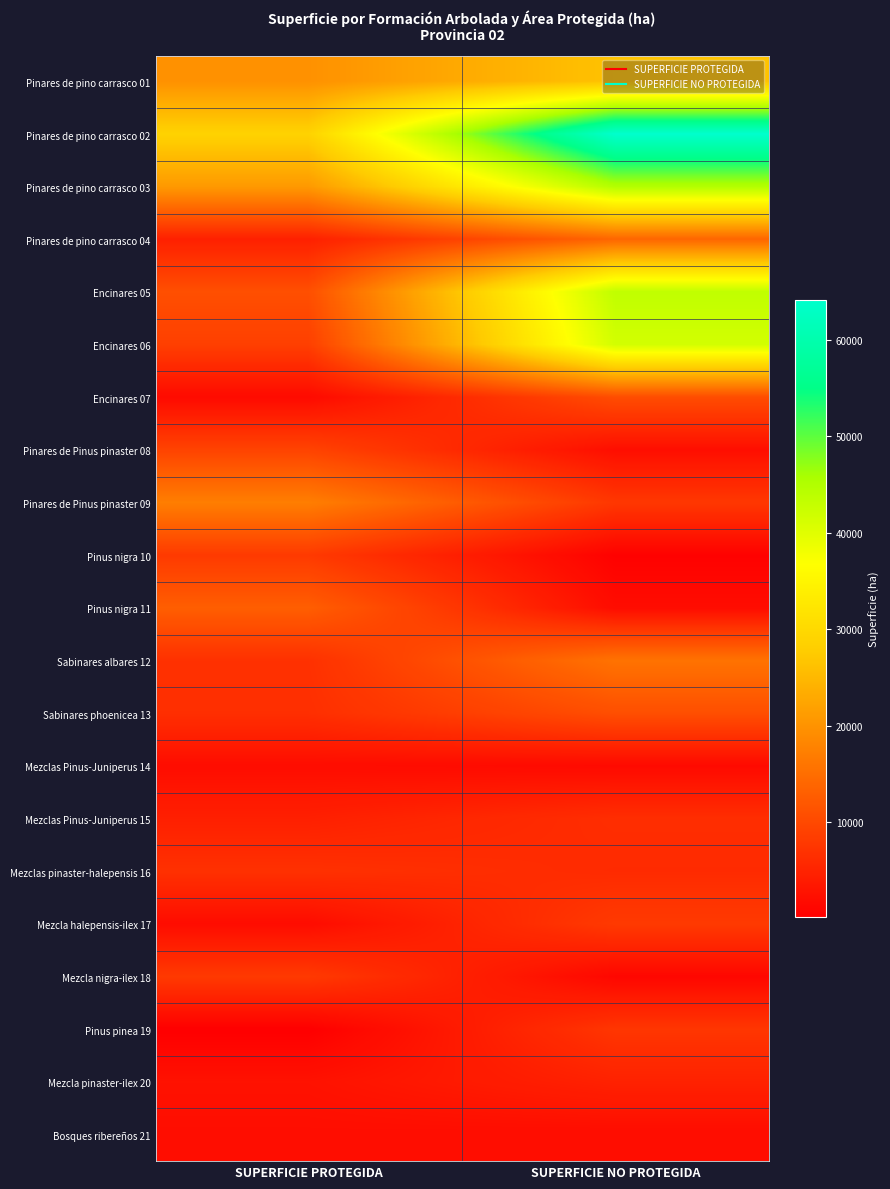

Reading left to right, transcribe all the data shown in this chart.

Pinares de pino carrasco 01: SUPERFICIE PROTEGIDA=19736.8	SUPERFICIE NO PROTEGIDA=26474.6
Pinares de pino carrasco 02: SUPERFICIE PROTEGIDA=28825.4	SUPERFICIE NO PROTEGIDA=64150.3
Pinares de pino carrasco 03: SUPERFICIE PROTEGIDA=20858.3	SUPERFICIE NO PROTEGIDA=44768.4
Pinares de pino carrasco 04: SUPERFICIE PROTEGIDA=4563.1	SUPERFICIE NO PROTEGIDA=13922.0
Encinares 05: SUPERFICIE PROTEGIDA=10870.7	SUPERFICIE NO PROTEGIDA=43420.3
Encinares 06: SUPERFICIE PROTEGIDA=8757.8	SUPERFICIE NO PROTEGIDA=41486.0
Encinares 07: SUPERFICIE PROTEGIDA=1657.6	SUPERFICIE NO PROTEGIDA=10550.3
Pinares de Pinus pinaster 08: SUPERFICIE PROTEGIDA=9263.9	SUPERFICIE NO PROTEGIDA=2201.0
Pinares de Pinus pinaster 09: SUPERFICIE PROTEGIDA=17231.9	SUPERFICIE NO PROTEGIDA=7696.1
Pinus nigra 10: SUPERFICIE PROTEGIDA=8056.5	SUPERFICIE NO PROTEGIDA=494.2
Pinus nigra 11: SUPERFICIE PROTEGIDA=12882.0	SUPERFICIE NO PROTEGIDA=1956.7
Sabinares albares 12: SUPERFICIE PROTEGIDA=6802.6	SUPERFICIE NO PROTEGIDA=15704.5
Sabinares phoenicea 13: SUPERFICIE PROTEGIDA=6559.6	SUPERFICIE NO PROTEGIDA=10824.4
Mezclas Pinus-Juniperus 14: SUPERFICIE PROTEGIDA=2010.1	SUPERFICIE NO PROTEGIDA=1622.5
Mezclas Pinus-Juniperus 15: SUPERFICIE PROTEGIDA=4536.0	SUPERFICIE NO PROTEGIDA=6416.4
Mezclas pinaster-halepensis 16: SUPERFICIE PROTEGIDA=6838.5	SUPERFICIE NO PROTEGIDA=6038.2
Mezcla halepensis-ilex 17: SUPERFICIE PROTEGIDA=1914.6	SUPERFICIE NO PROTEGIDA=8050.8
Mezcla nigra-ilex 18: SUPERFICIE PROTEGIDA=8001.3	SUPERFICIE NO PROTEGIDA=1186.7
Pinus pinea 19: SUPERFICIE PROTEGIDA=197.2	SUPERFICIE NO PROTEGIDA=7493.5
Mezcla pinaster-ilex 20: SUPERFICIE PROTEGIDA=2707.5	SUPERFICIE NO PROTEGIDA=4784.6
Bosques ribereños 21: SUPERFICIE PROTEGIDA=2116.1	SUPERFICIE NO PROTEGIDA=1956.1